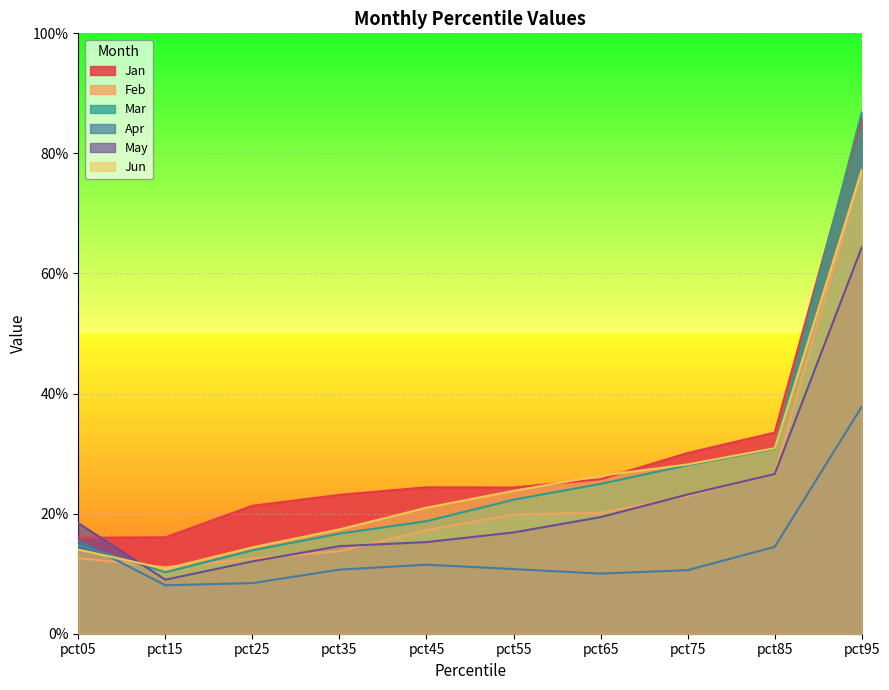

Rank the categories by Mar value from highest to lowest.

pct95, pct85, pct75, pct65, pct55, pct45, pct35, pct05, pct25, pct15